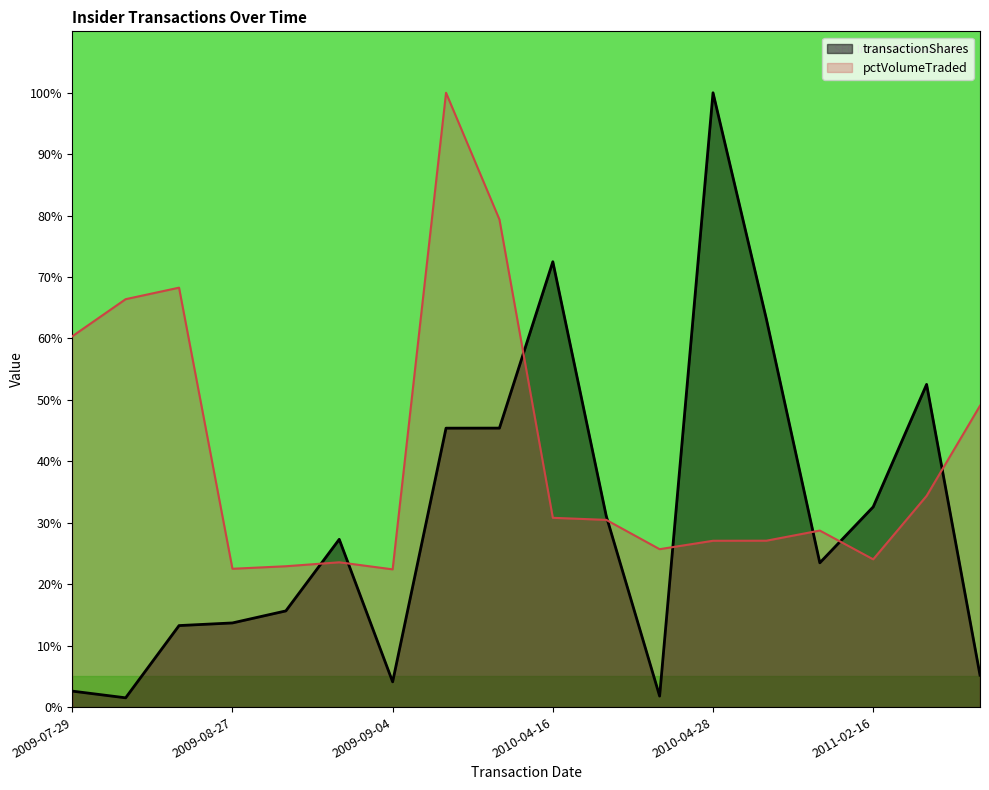

The pctVolumeTraded series shows 7.2 at 2010-04-28. True or false?

False